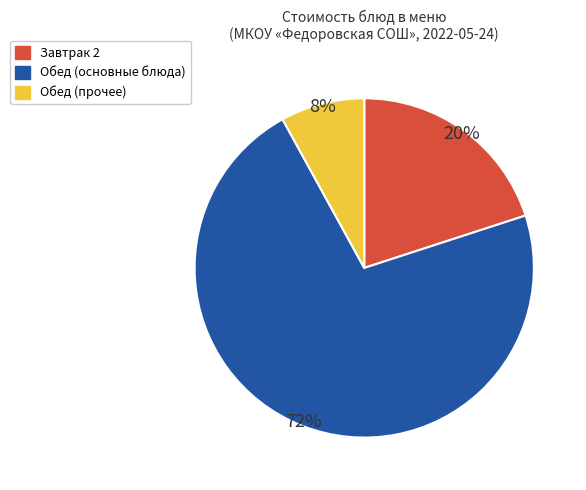

Which slice is the smallest?

Обед (прочее)